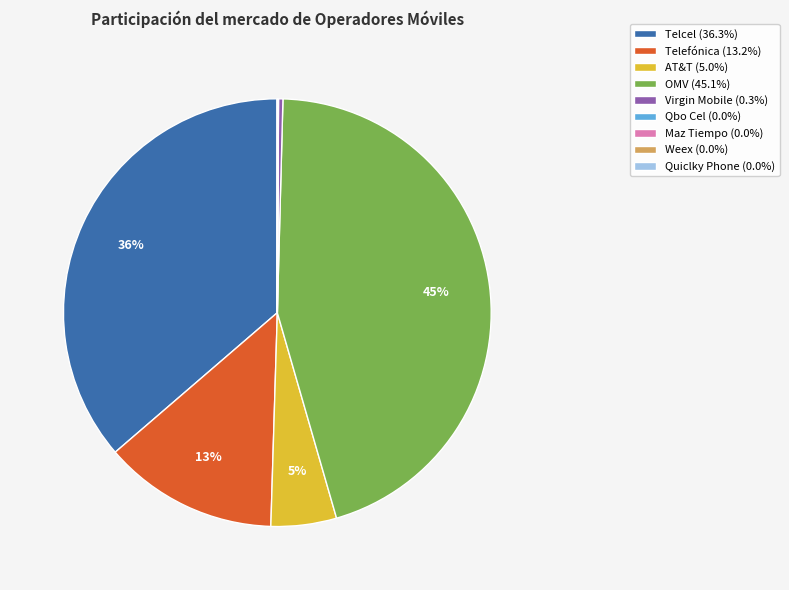

Is Telcel the majority of the pie?

No